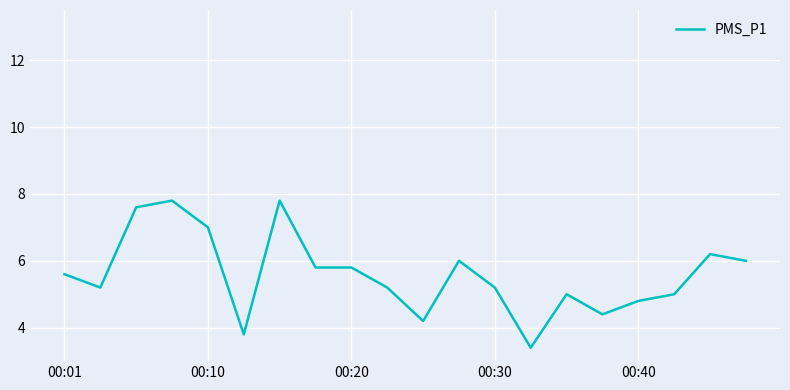

What is the difference between the maximum and minimum values?

4.4